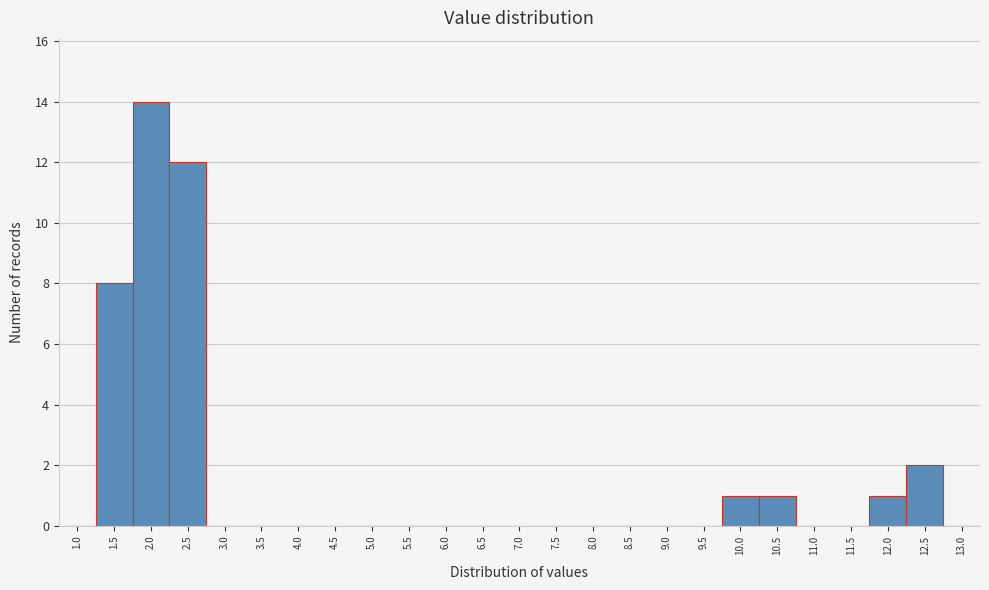

Reading left to right, list all the values displayed in this chart.

1.0=0	1.5=8	2.0=14	2.5=12	3.0=0	3.5=0	4.0=0	4.5=0	5.0=0	5.5=0	6.0=0	6.5=0	7.0=0	7.5=0	8.0=0	8.5=0	9.0=0	9.5=0	10.0=1	10.5=1	11.0=0	11.5=0	12.0=1	12.5=2	13.0=0